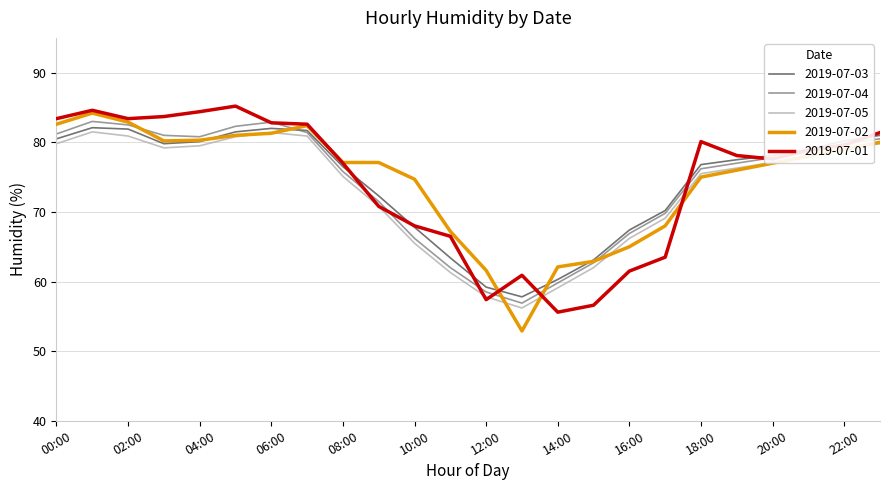

What is the smallest value displayed?

52.9